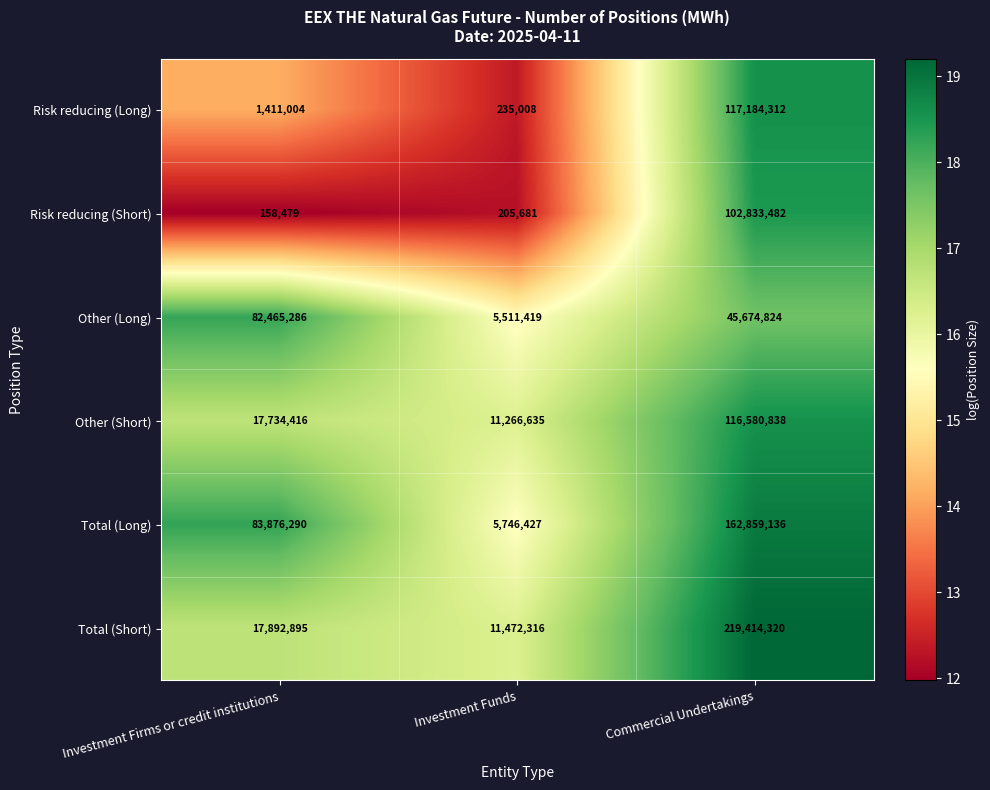

The value of Risk reducing (Short) at Commercial Undertakings is 102833482. True or false?

True